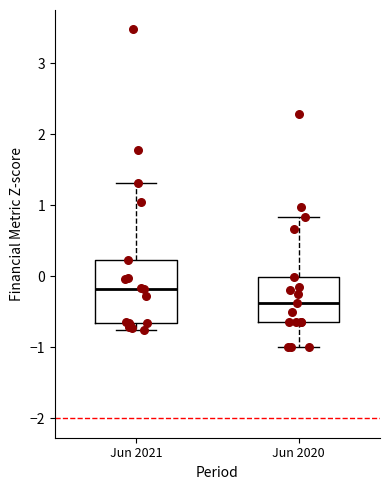

Reading left to right, transcribe this box plot: for each box, give where its median line is, the range the box spans, and where its two whiskers end, as read against the y-axis. The values are not printed on the chart, so give them approximately, as read against the axis.

Jun 2021: median -0.2, box -0.7 to 0.2, whiskers -0.8 to 1.3
Jun 2020: median -0.4, box -0.6 to 0.0, whiskers -1.0 to 0.8